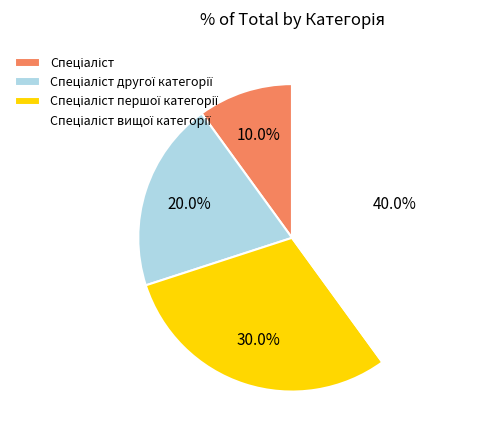

Is there any slice that represents more than half of the pie?

No